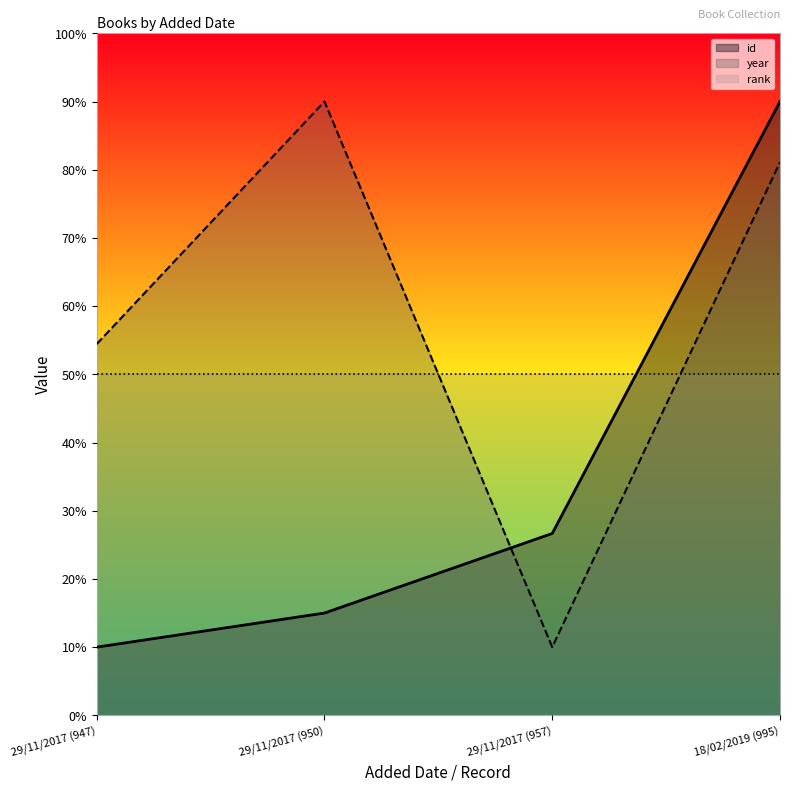

What is the average value of the id series?

35.4